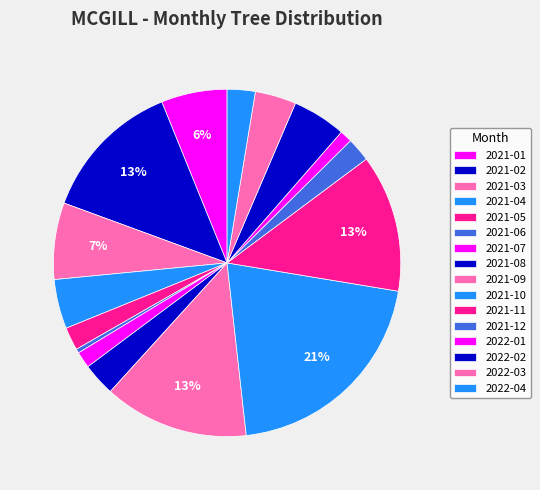

Is there a majority slice in this chart?

No